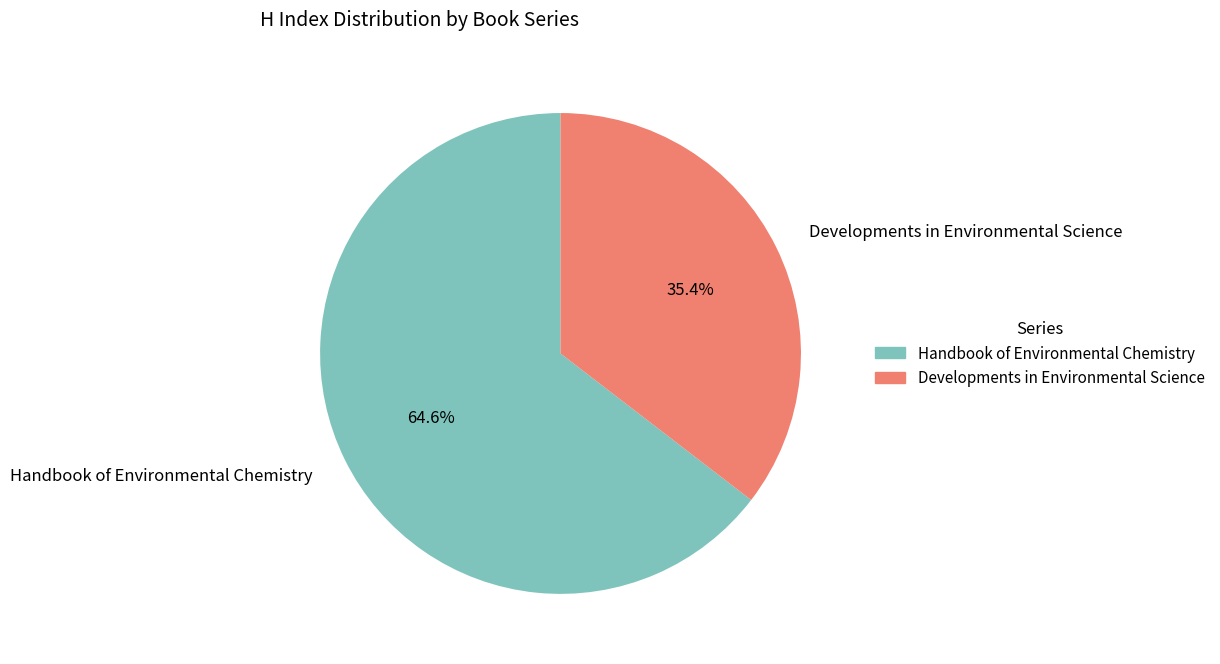

What is the largest slice in the pie chart?

Handbook of Environmental Chemistry